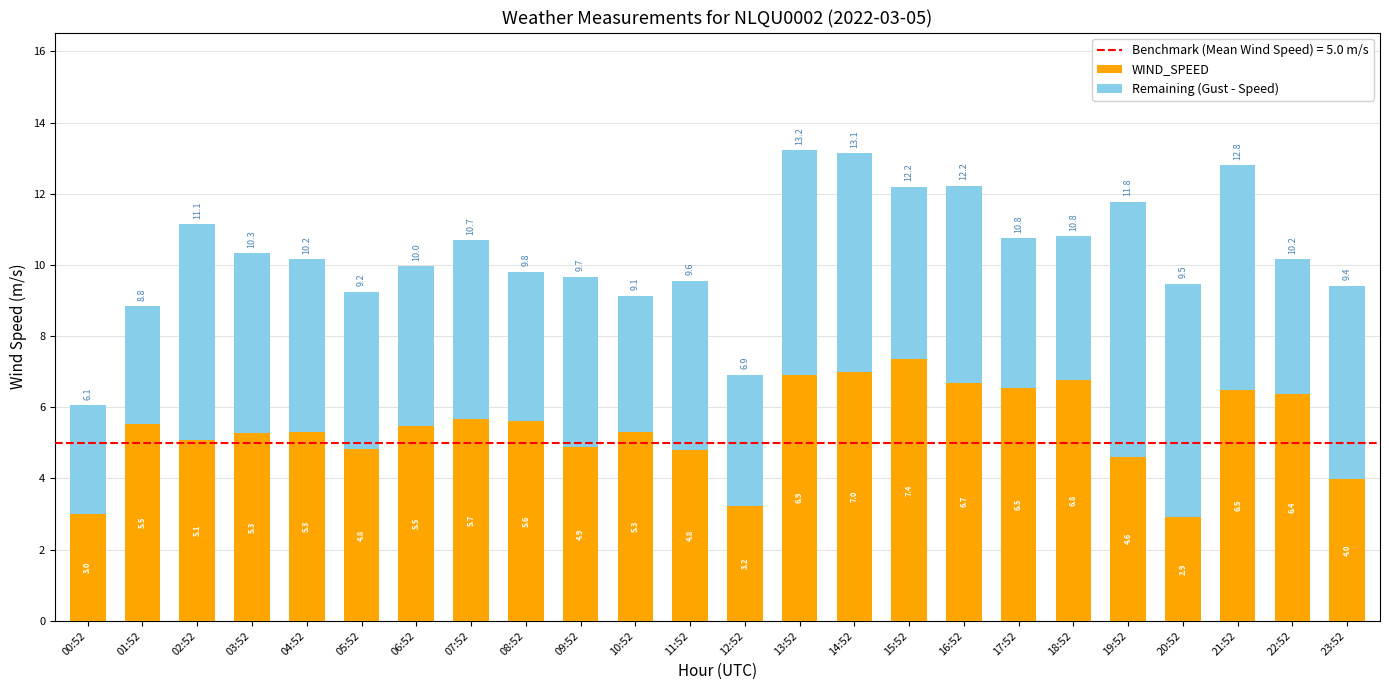

At which category is the sum across all series the highest?

13:52